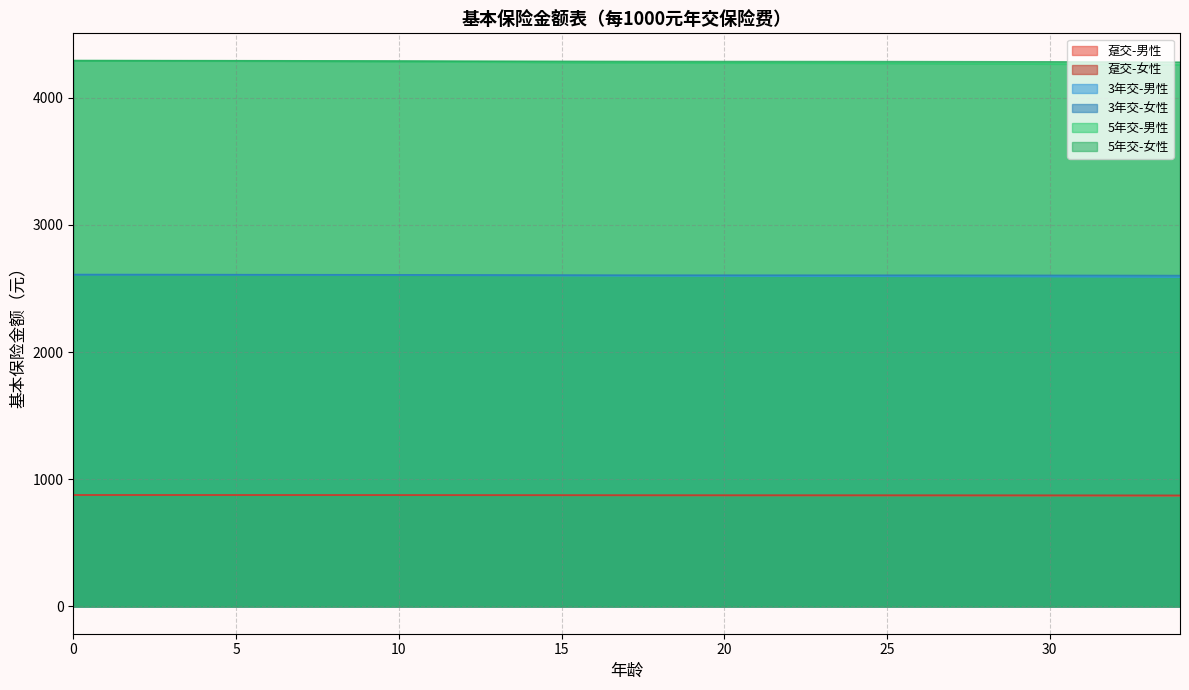

The 趸交-男性 series shows 872.0 at 24. True or false?

True